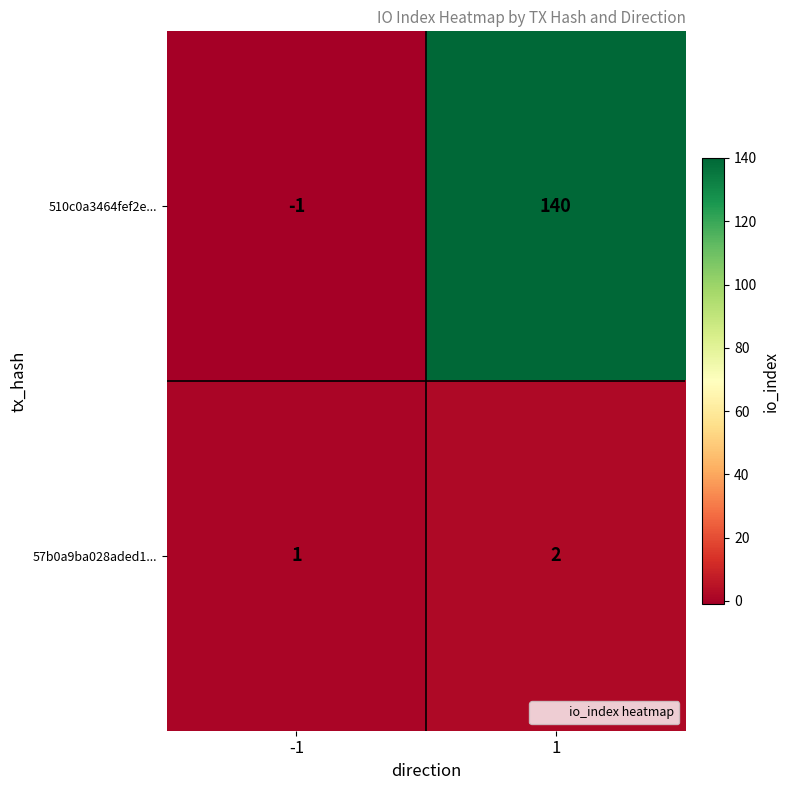

At which category does the chart reach its minimum across all series?

-1